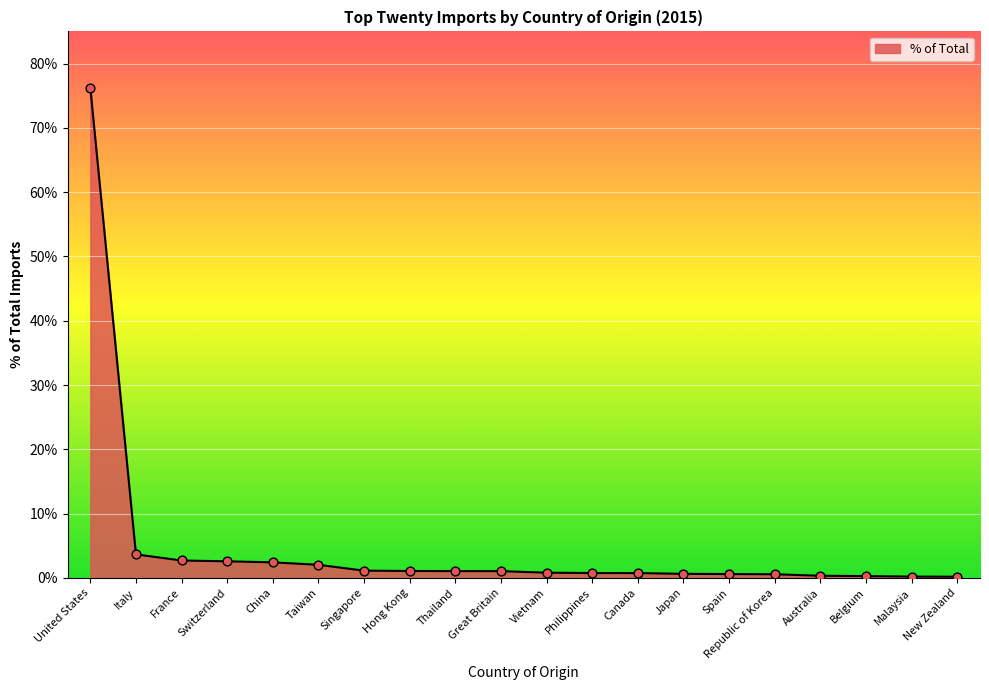

Between Malaysia and Thailand, which is larger?

Thailand